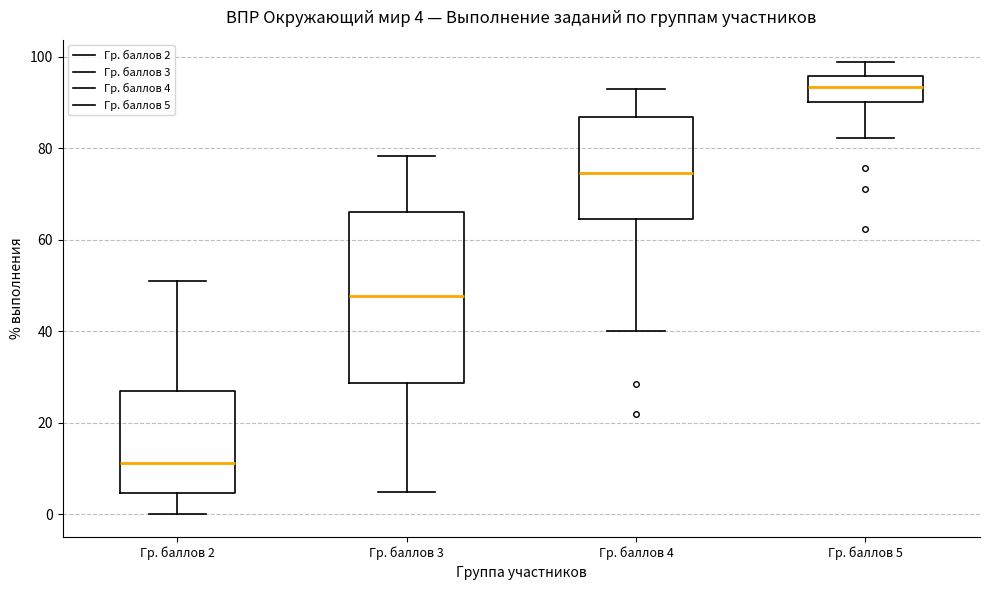

Which box is the tallest, from its lower edge to its upper edge?

Гр. баллов 3